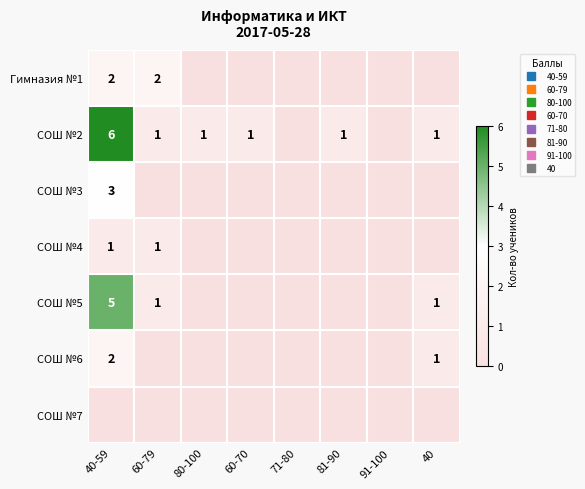

What is the approximate value of СОШ №2 at 40-59?

6